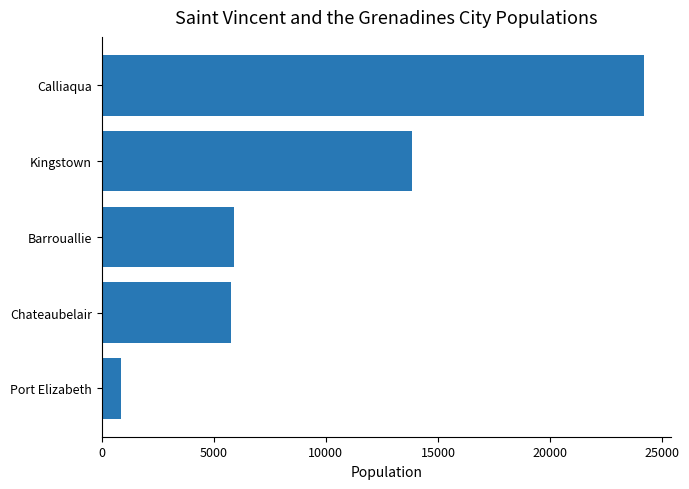

At which label is the value closest to 12526?

Kingstown